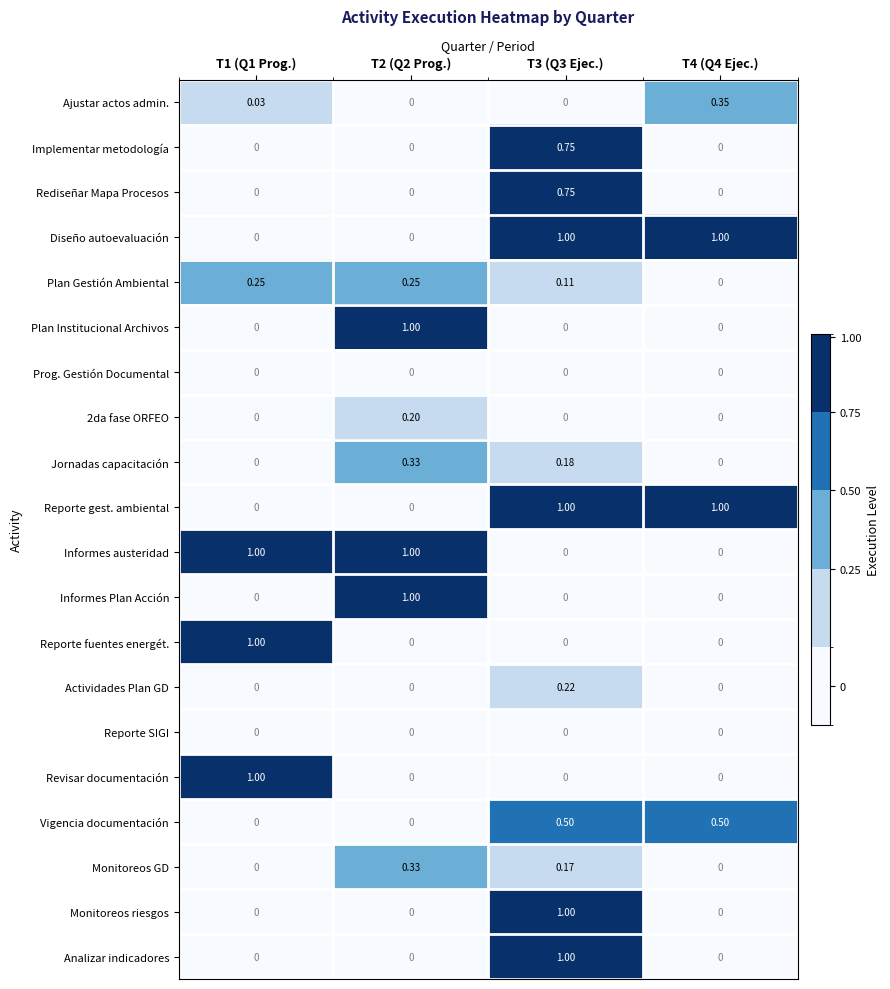

Is the value of Diseño autoevaluación at T3 (Q3 Ejec.) greater than the value of Informes Plan Acción at T4 (Q4 Ejec.)?

Yes